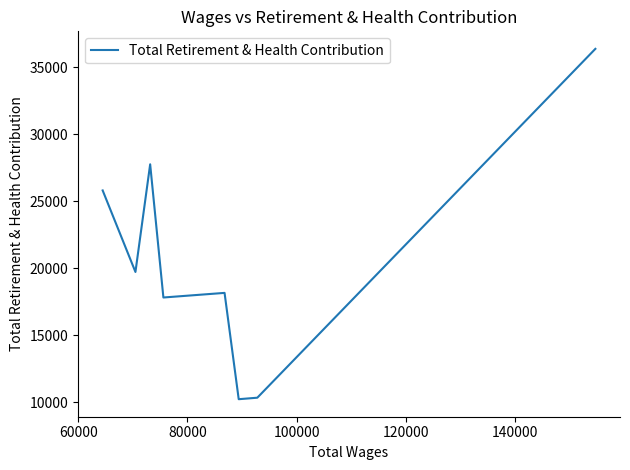

Does the chart have visible grid lines?

No